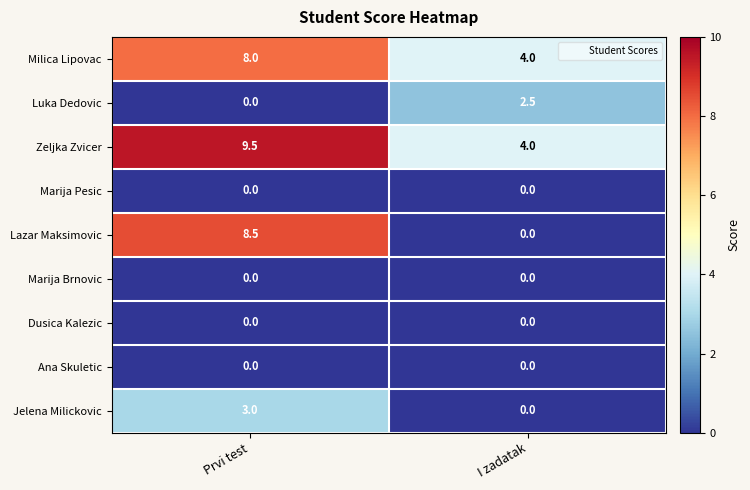

At how many categories does at least one series exceed 8?

1